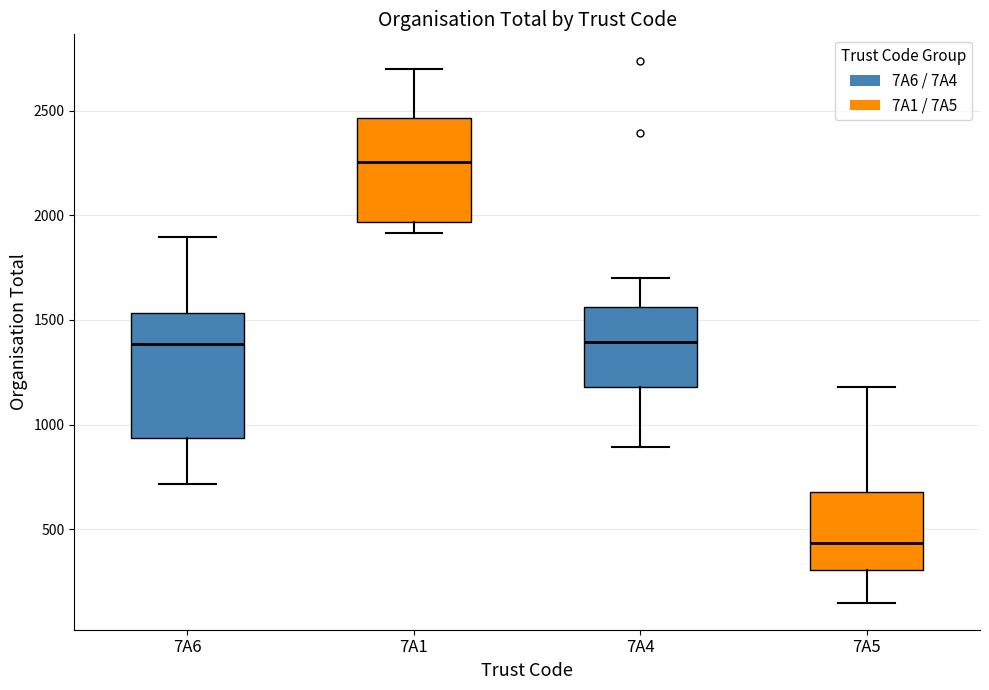

Reading left to right, transcribe this box plot: for each box, give where its median line is, the range the box spans, and where its two whiskers end, as read against the y-axis. The values are not printed on the chart, so give them approximately, as read against the axis.

7A6: median 1400, box 950 to 1550, whiskers 700 to 1900
7A1: median 2250, box 1950 to 2450, whiskers 1900 to 2700
7A4: median 1400, box 1200 to 1550, whiskers 900 to 1700
7A5: median 450, box 300 to 700, whiskers 150 to 1200